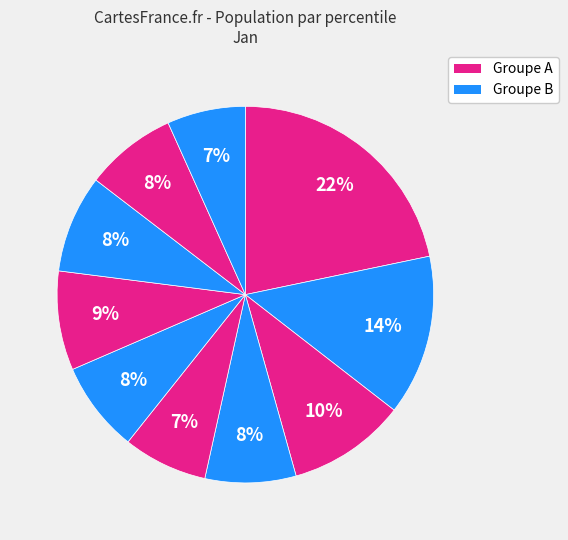

Count the number of slices in the pie.

10